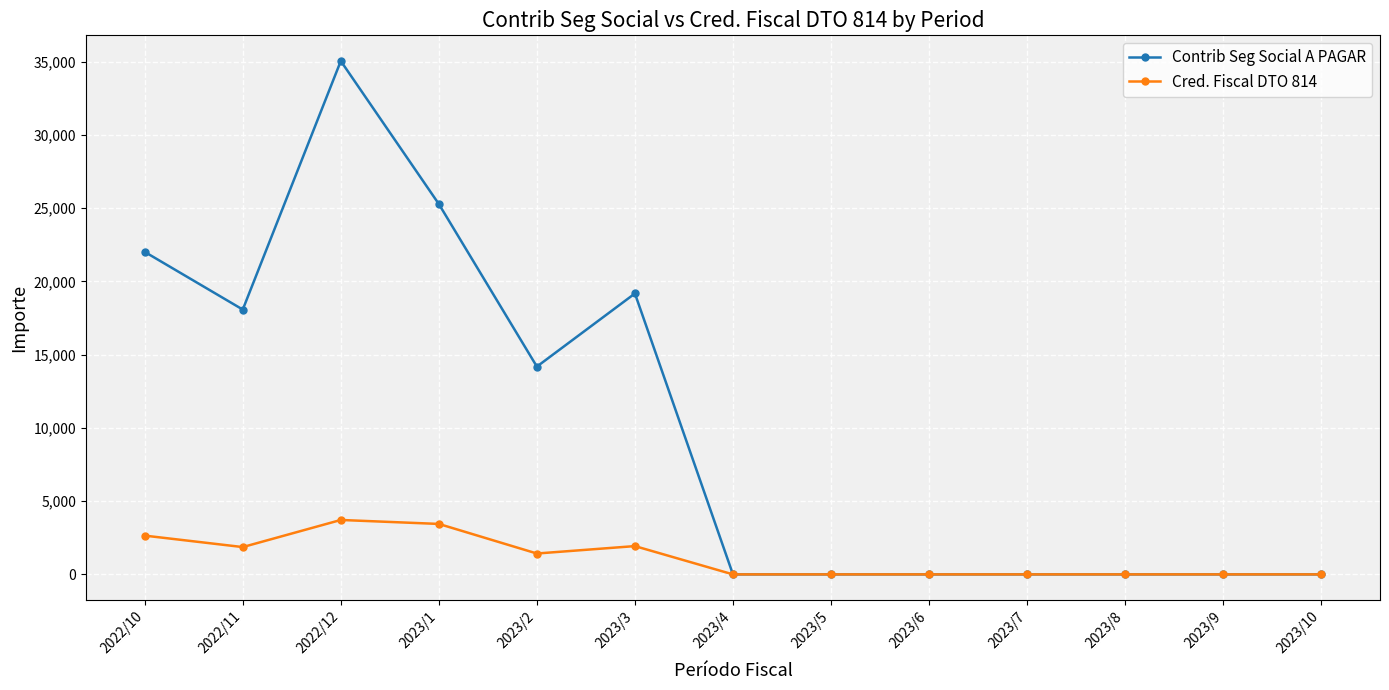

At which category does Cred. Fiscal DTO 814 reach its first local valley?

2022/11